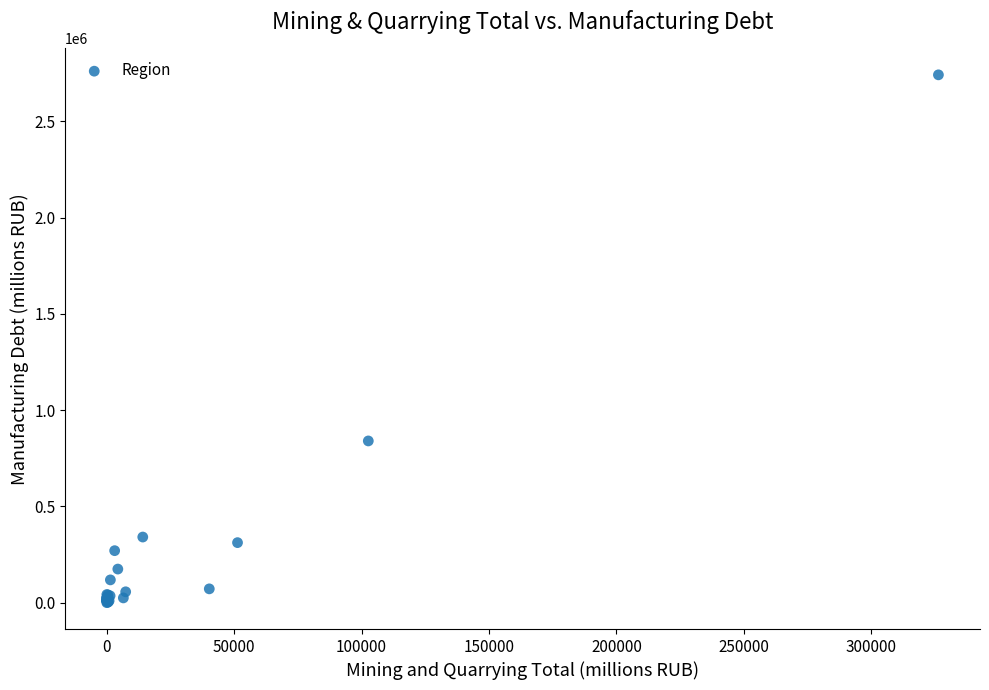

What Y value in the scatter plot is closest to 1371062?

840103